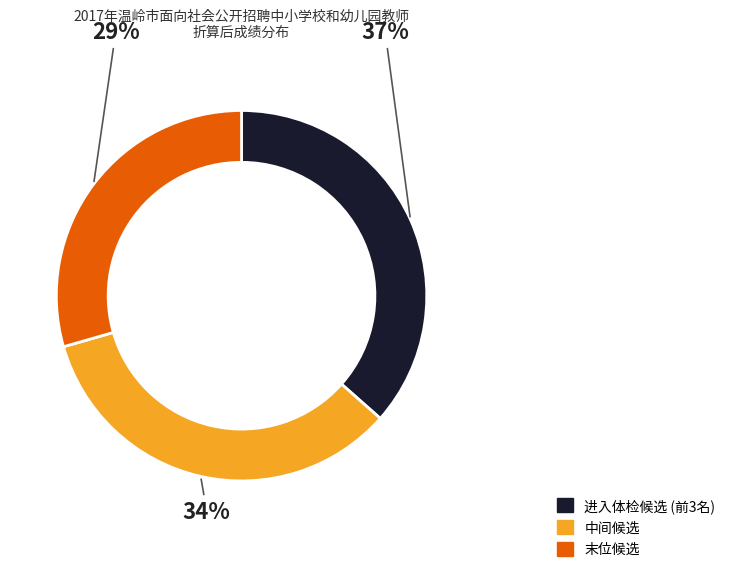

To the nearest percent, what is the average slice percentage?

33%